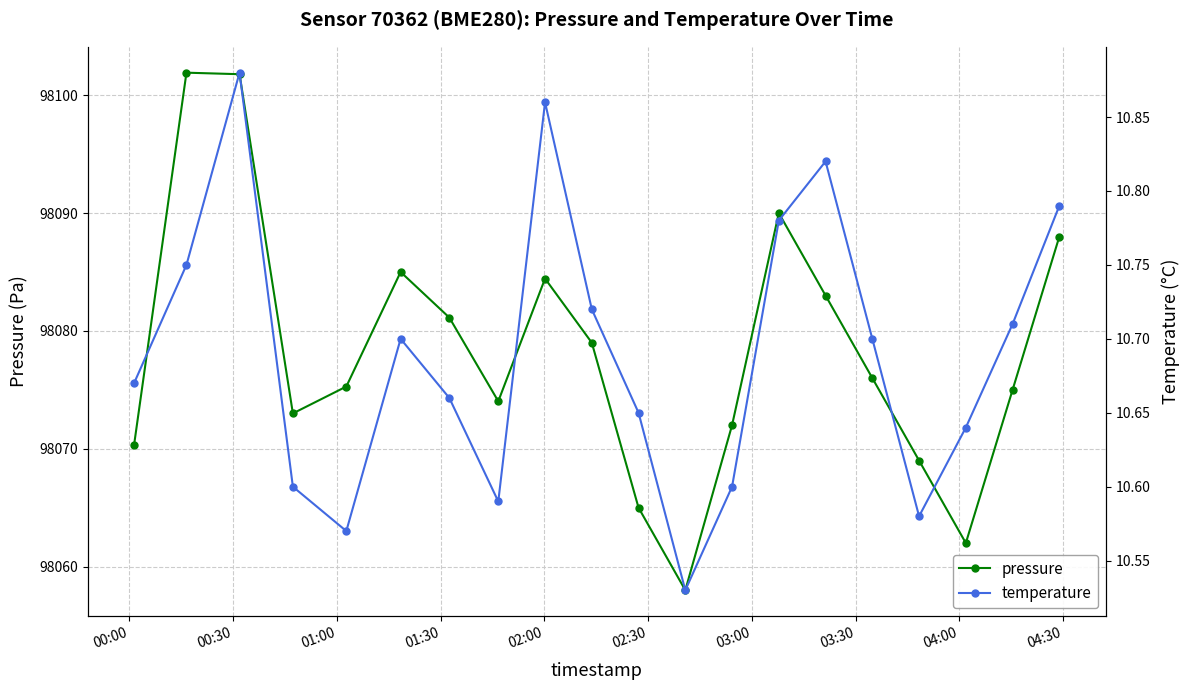

What is the value of the pressure point at the 16th from the left?

98076.0